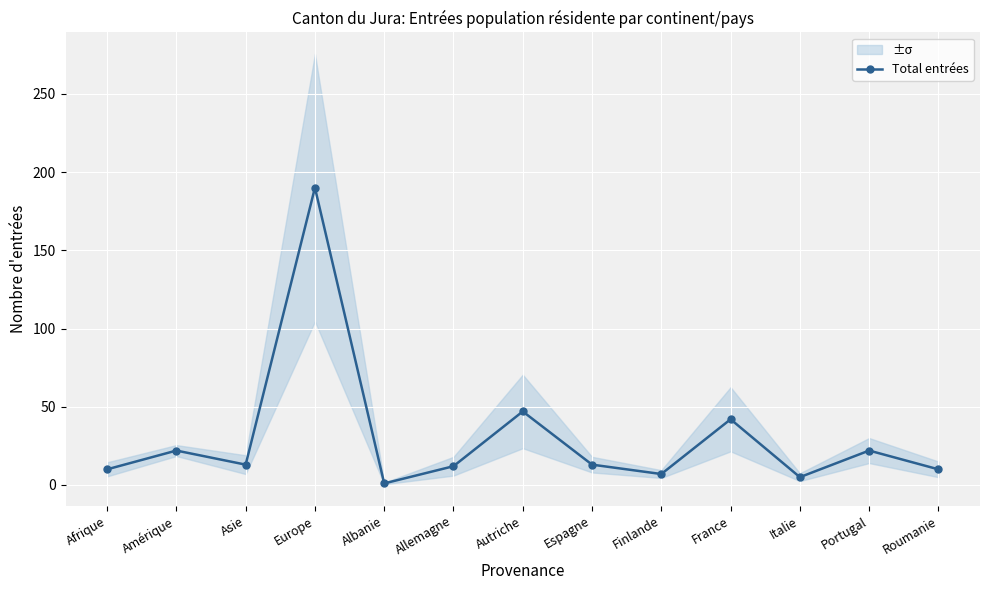

What is the sum of the values at France and Espagne?

55